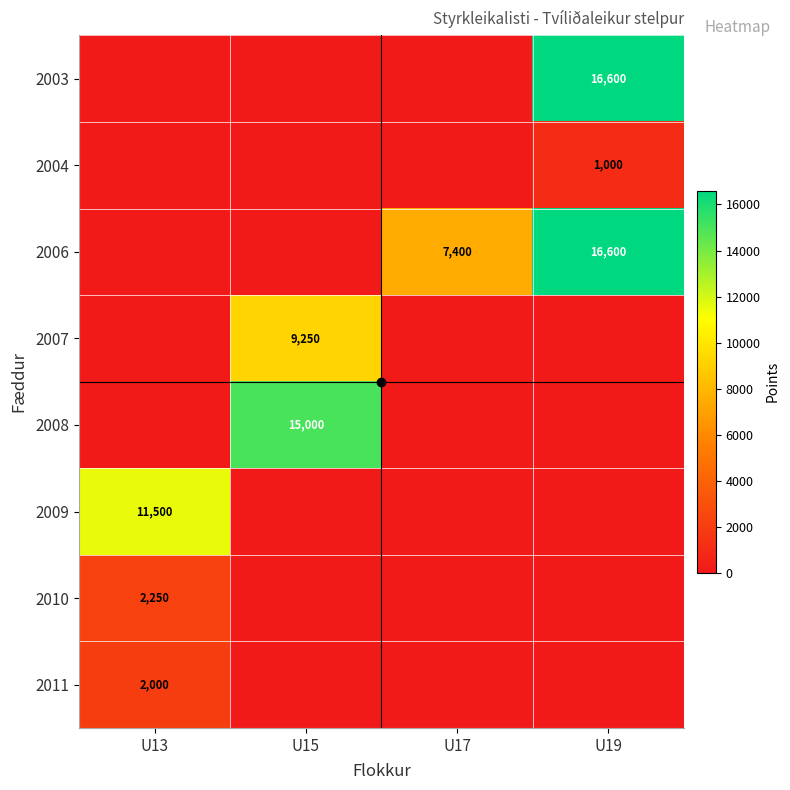

Is the value of 2006 at U19 greater than the value of 2010 at U17?

Yes